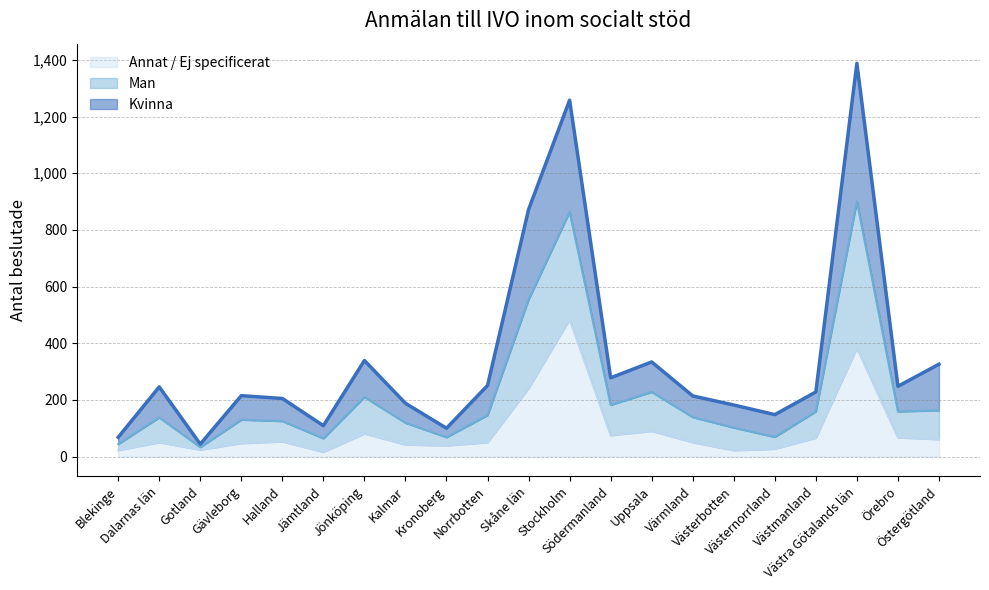

The value of Man at Gotland is 33. True or false?

True